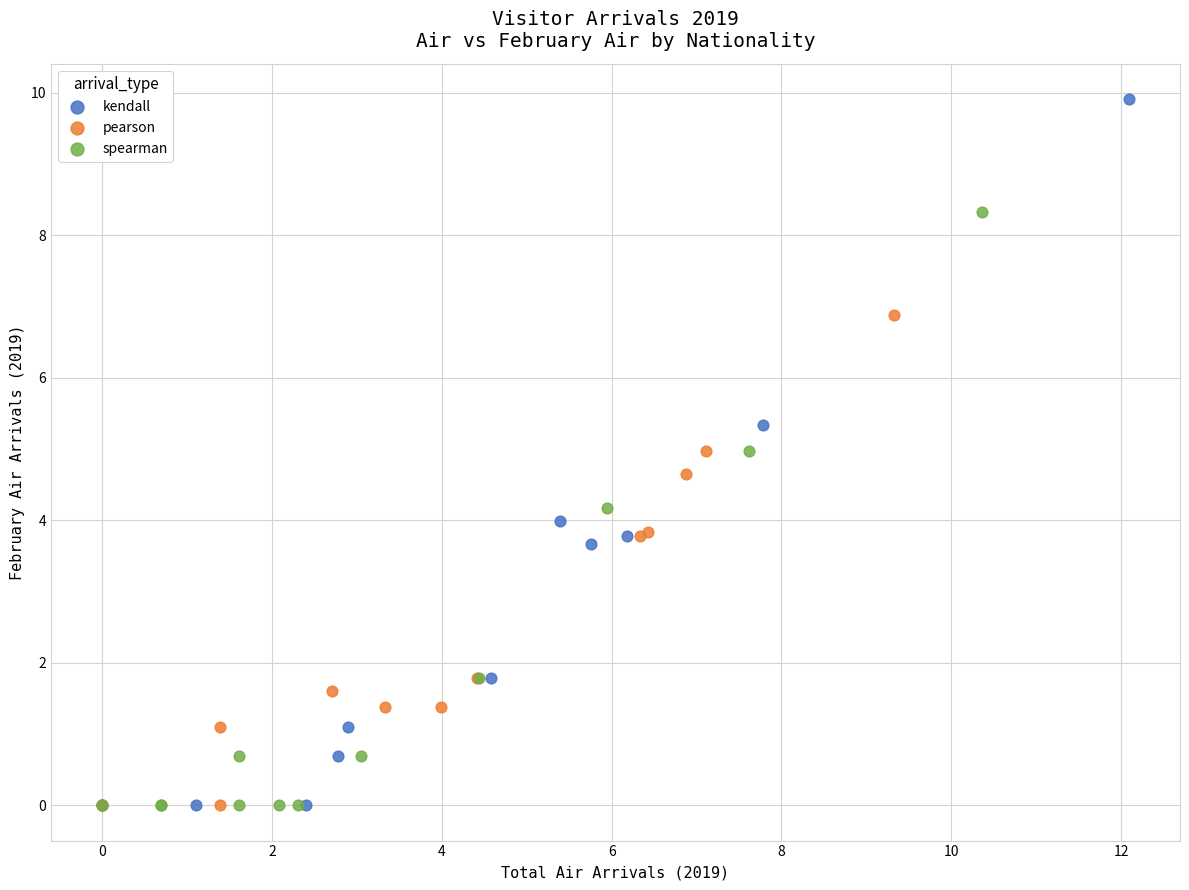

Which series has the largest Y range (max minus min)?

kendall